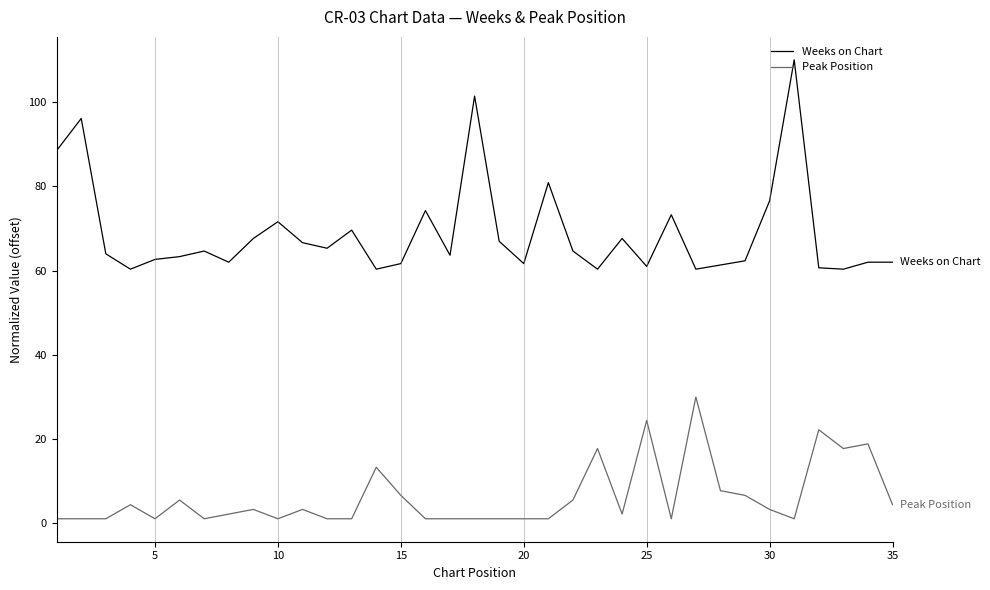

Which series has the largest total across all categories?

Weeks on Chart